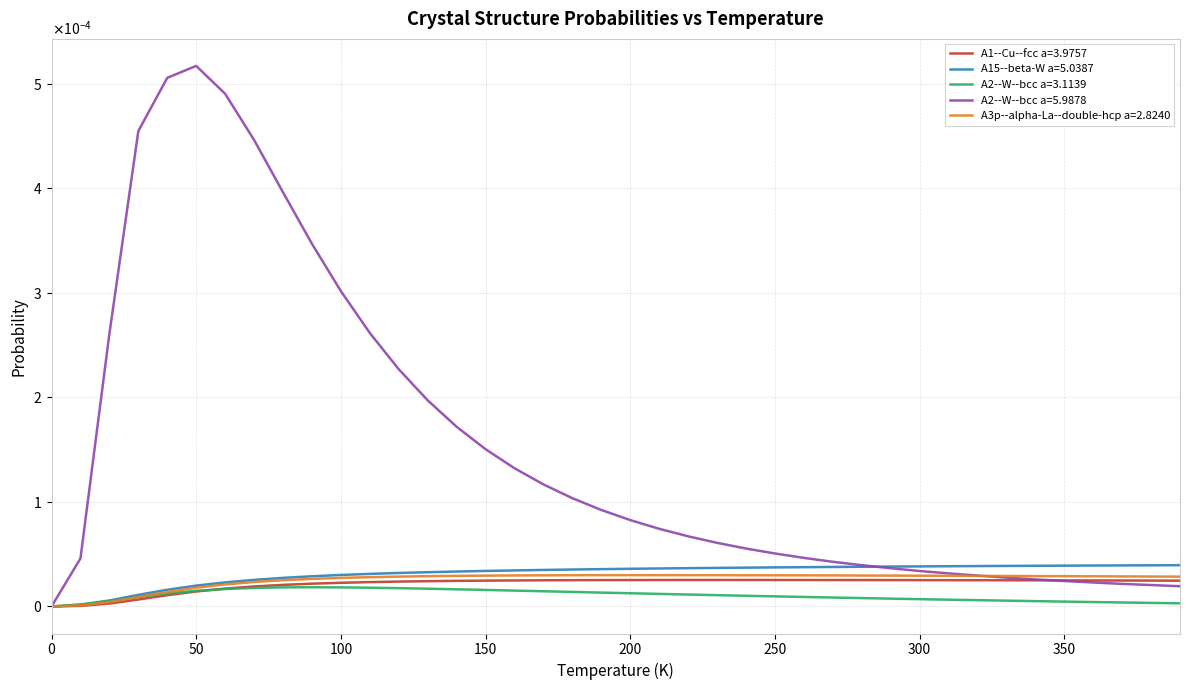

At how many categories does at least one series exceed 0?

39